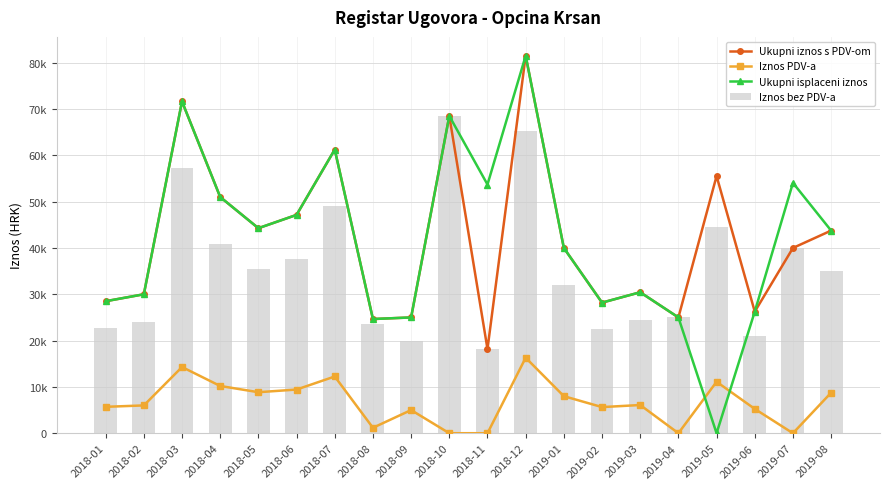

Which series has the largest total across all categories?

Ukupni iznos s PDV-om